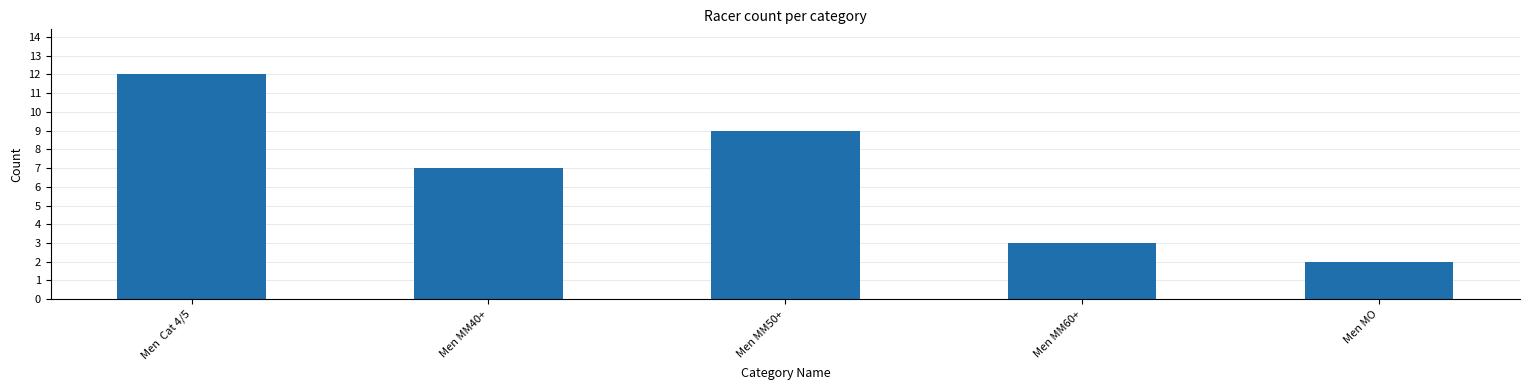

Rank the categories by value from highest to lowest.

Men  Cat 4/5, Men MM50+, Men MM40+, Men MM60+, Men MO